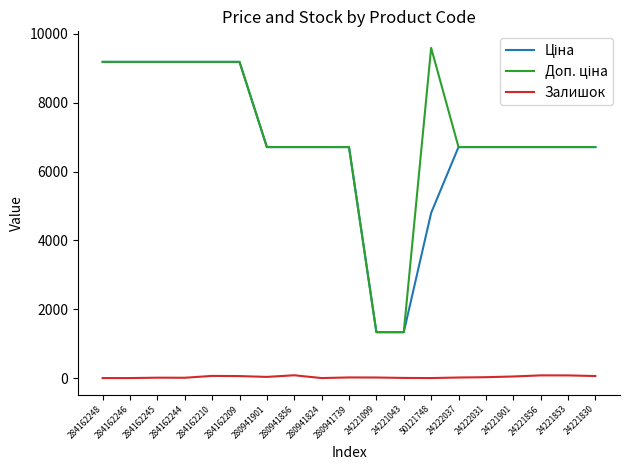

Which label corresponds to the largest value in the chart?

50121748